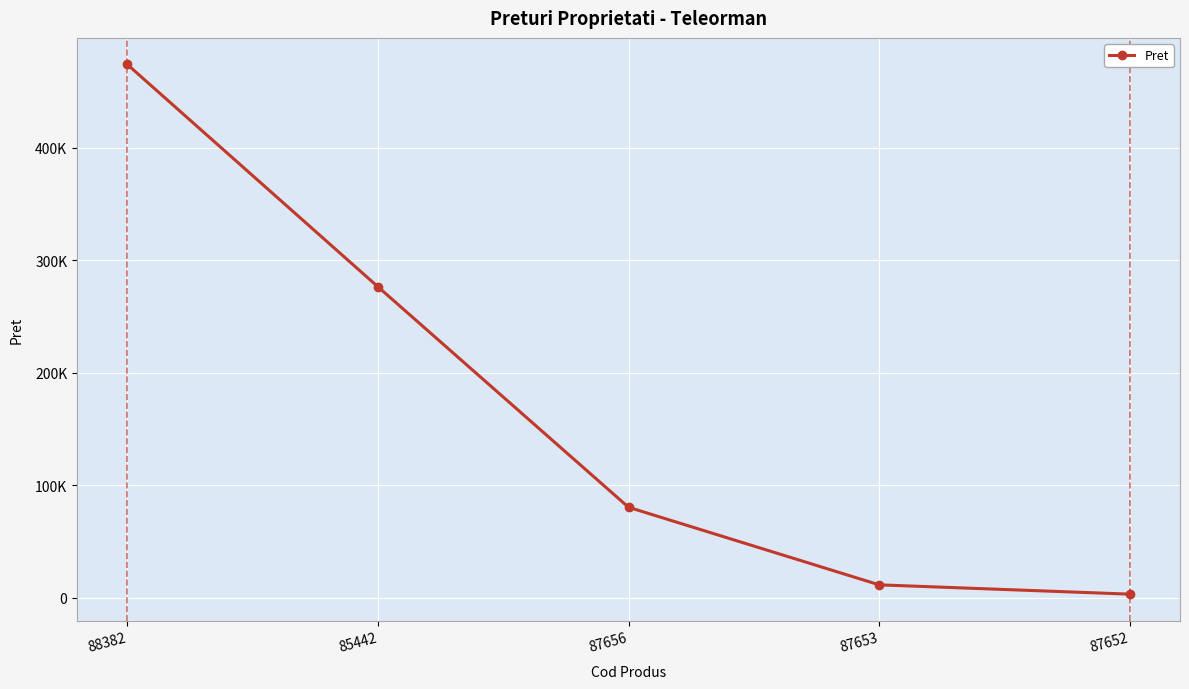

Is this an area chart (filled region under the line)?

No